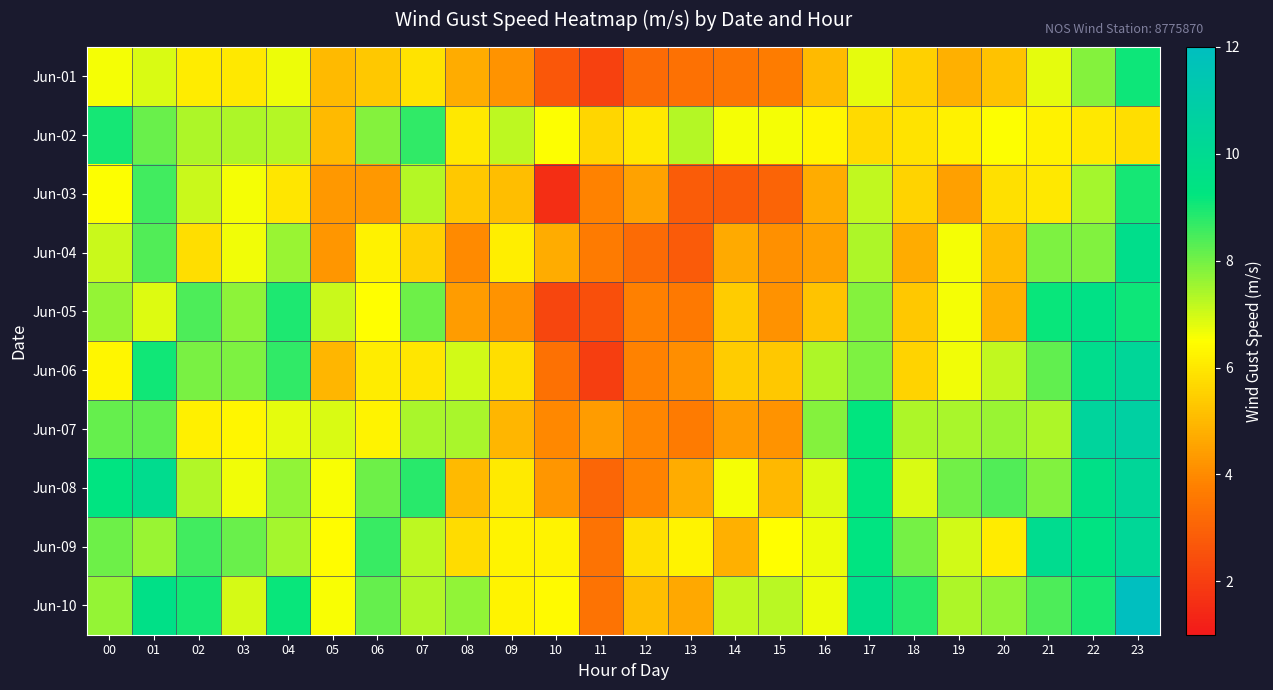

Reading left to right, extract all data points from this chart.

Jun-01: 00=6.6	01=6.9	02=6.1	03=6.0	04=6.7	05=5.0	06=5.3	07=5.9	08=4.7	09=4.2	10=2.7	11=2.1	12=3.2	13=3.4	14=3.5	15=3.7	16=5.0	17=6.8	18=5.5	19=4.8	20=5.2	21=6.8	22=7.8	23=9.1
Jun-02: 00=9.0	01=8.1	02=7.4	03=7.4	04=7.3	05=5.0	06=7.8	07=8.7	08=6.0	09=7.2	10=6.5	11=5.6	12=6.0	13=7.3	14=6.6	15=6.6	16=6.3	17=5.7	18=5.9	19=6.2	20=6.5	21=6.2	22=6.0	23=5.8
Jun-03: 00=6.5	01=8.6	02=7.1	03=6.6	04=6.0	05=4.3	06=4.3	07=7.3	08=5.3	09=5.1	10=1.6	11=3.8	12=4.5	13=2.8	14=2.8	15=3.1	16=4.7	17=7.2	18=5.6	19=4.5	20=5.8	21=6.0	22=7.5	23=9.0
Jun-04: 00=7.1	01=8.4	02=5.8	03=6.6	04=7.6	05=4.2	06=6.2	07=5.5	08=4.0	09=6.1	10=4.7	11=3.6	12=3.2	13=2.8	14=4.7	15=4.1	16=4.5	17=7.4	18=4.7	19=6.6	20=5.1	21=7.9	22=7.8	23=9.8
Jun-05: 00=7.6	01=6.9	02=8.4	03=7.7	04=8.9	05=7.1	06=6.5	07=8.1	08=4.4	09=4.2	10=2.2	11=2.5	12=3.8	13=3.6	14=5.4	15=4.2	16=5.2	17=7.8	18=5.3	19=6.6	20=4.8	21=9.2	22=9.5	23=9.1
Jun-06: 00=6.3	01=9.0	02=7.9	03=7.9	04=8.7	05=4.9	06=6.1	07=5.9	08=7.0	09=5.8	10=3.4	11=2.0	12=3.8	13=4.1	14=5.4	15=5.3	16=7.4	17=7.9	18=5.6	19=6.6	20=7.2	21=8.2	22=9.8	23=10.3
Jun-07: 00=8.2	01=8.2	02=6.2	03=6.3	04=6.8	05=6.9	06=6.2	07=7.4	08=7.4	09=4.9	10=3.9	11=4.4	12=3.9	13=3.6	14=4.4	15=4.2	16=7.8	17=9.2	18=7.4	19=7.4	20=7.6	21=7.4	22=10.5	23=10.7
Jun-08: 00=9.3	01=9.9	02=7.4	03=6.6	04=7.7	05=6.6	06=8.1	07=8.8	08=5.0	09=6.0	10=4.3	11=3.1	12=3.9	13=4.7	14=6.6	15=5.0	16=6.9	17=9.2	18=6.9	19=8.0	20=8.4	21=7.9	22=9.6	23=10.3
Jun-09: 00=8.1	01=7.6	02=8.5	03=8.1	04=7.5	05=6.4	06=8.6	07=7.2	08=5.7	09=6.3	10=6.3	11=3.4	12=5.8	13=6.3	14=4.8	15=6.5	16=6.7	17=9.3	18=8.0	19=7.0	20=6.1	21=9.9	22=9.4	23=10.3
Jun-10: 00=7.6	01=9.6	02=9.0	03=6.9	04=9.1	05=6.6	06=8.1	07=7.3	08=7.7	09=6.3	10=6.4	11=3.4	12=5.1	13=4.6	14=7.2	15=7.2	16=6.7	17=9.7	18=8.9	19=7.4	20=7.7	21=8.4	22=9.0	23=12.0